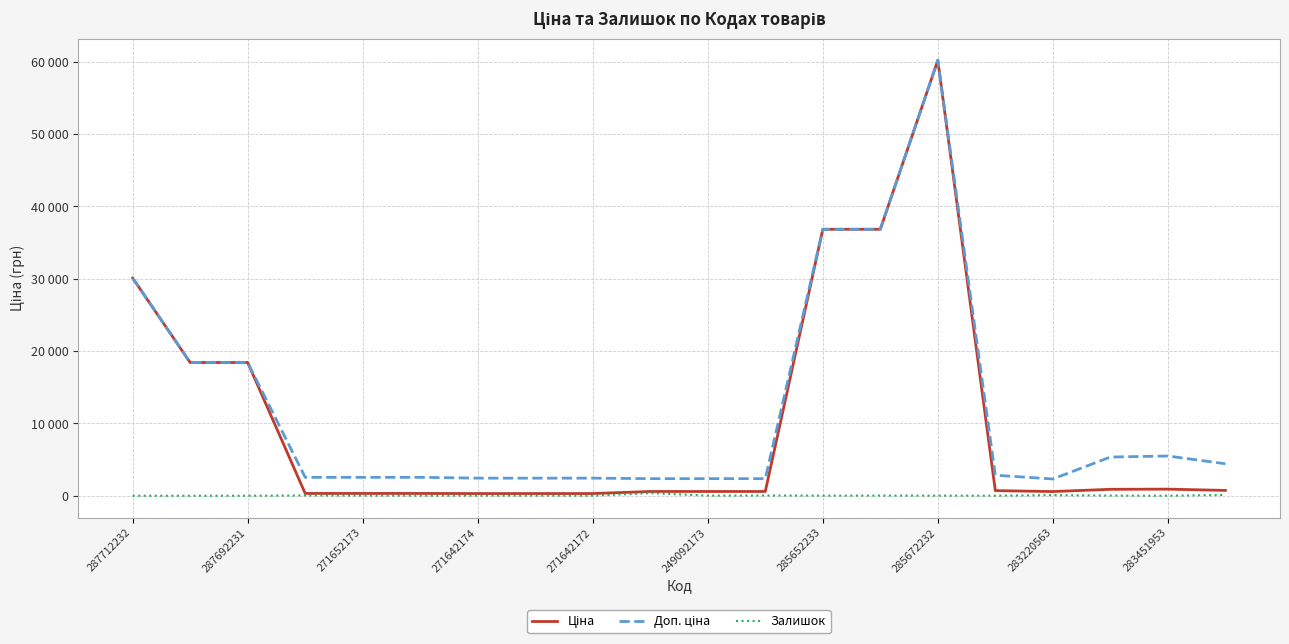

Does the chart display data point markers on the line(s)?

No